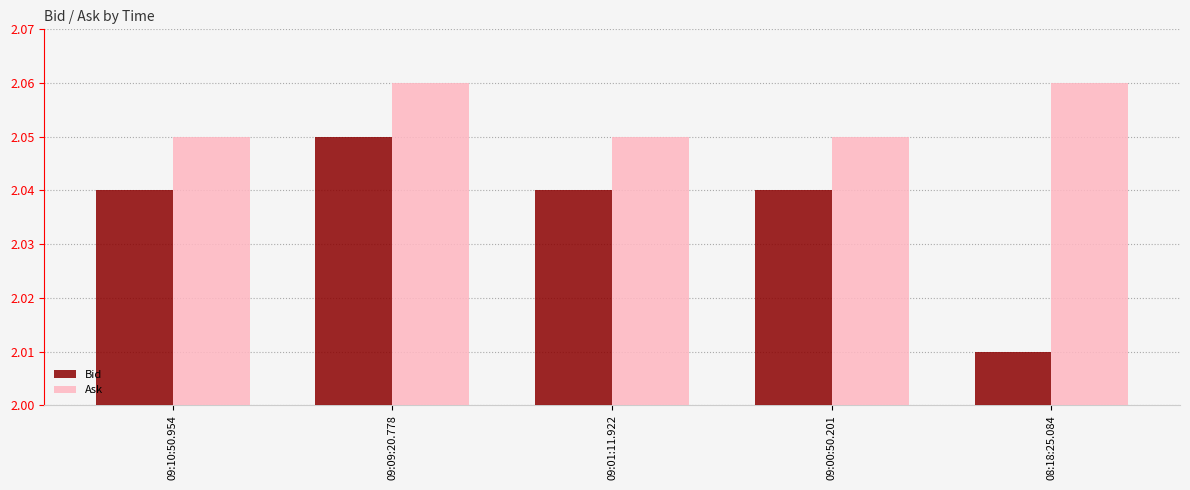

What position from the right is 09:01:11.922?

3